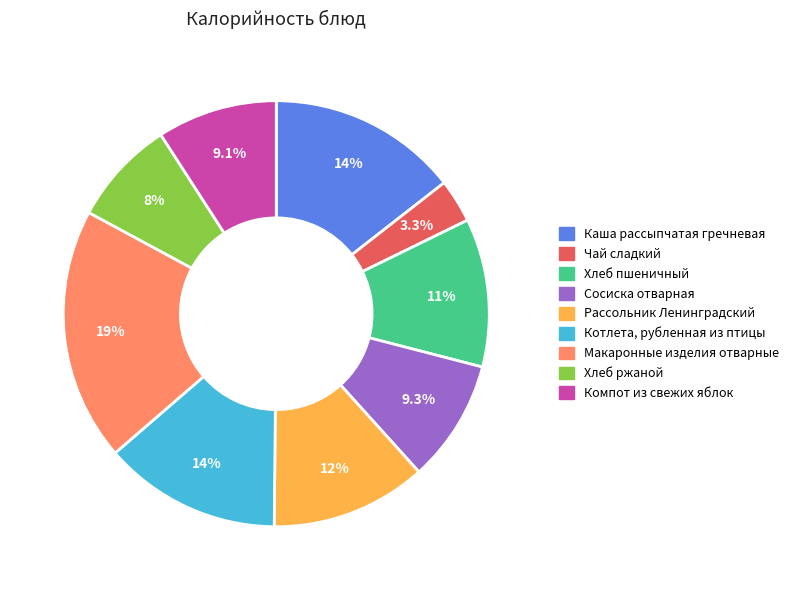

True or false: Котлета, рубленная из птицы accounts for 21% of the total.

False